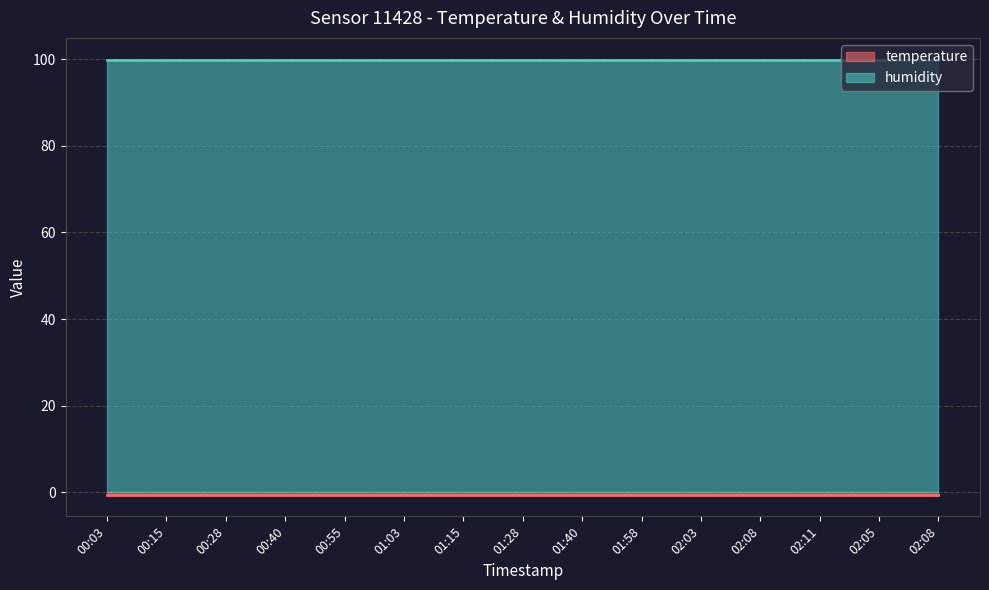

What is the total value across all series at 02:08?

99.4